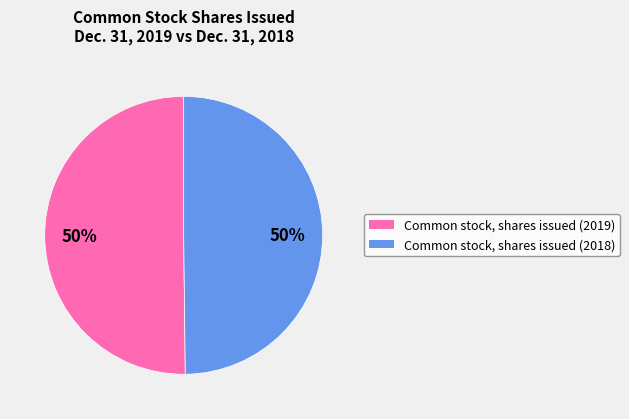

True or false: Common stock, shares issued (2019) accounts for 50% of the total.

True